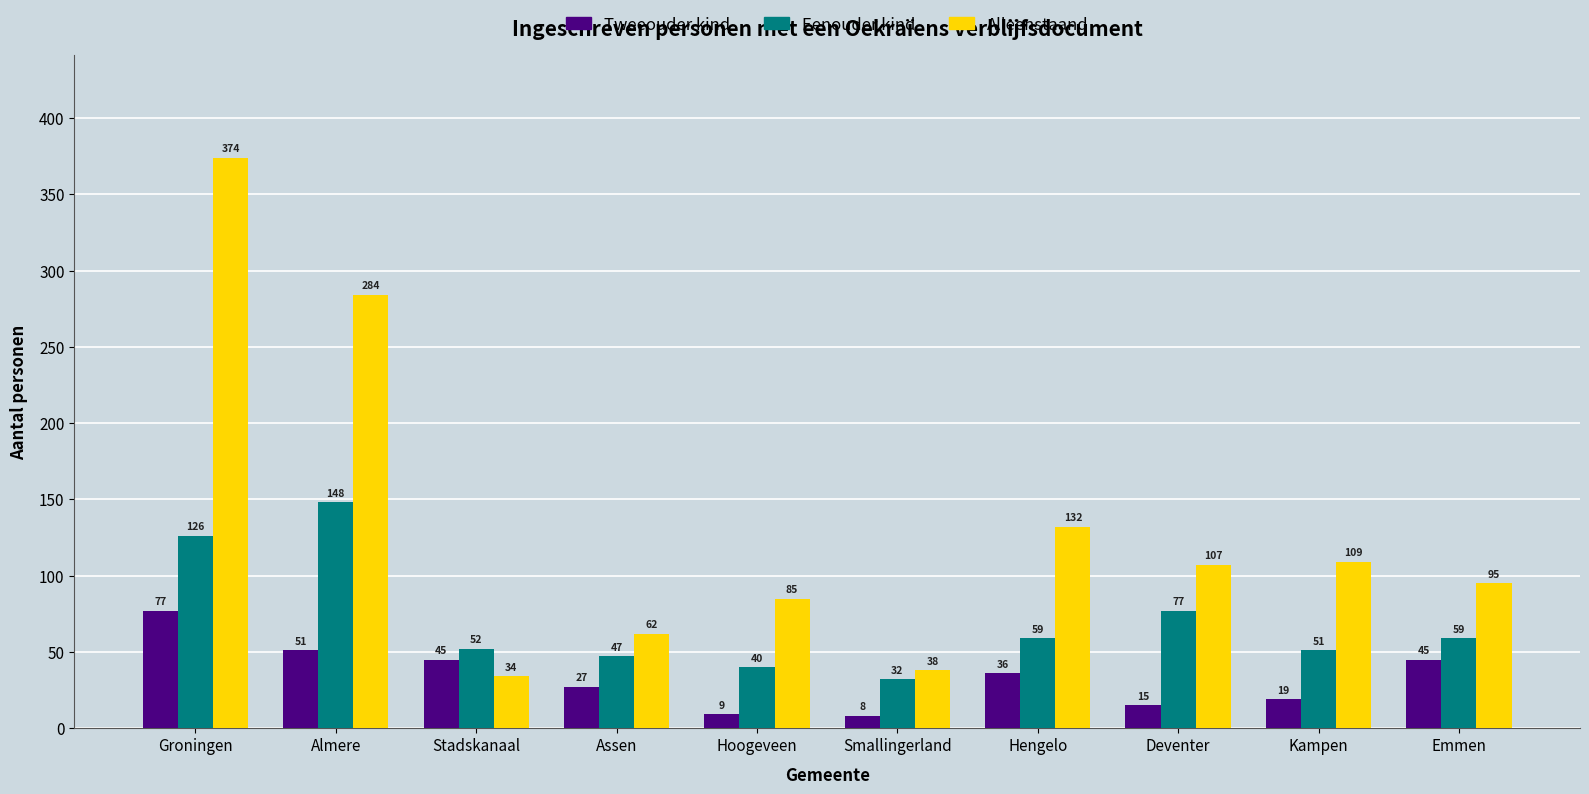

How many data points does each series have?

10